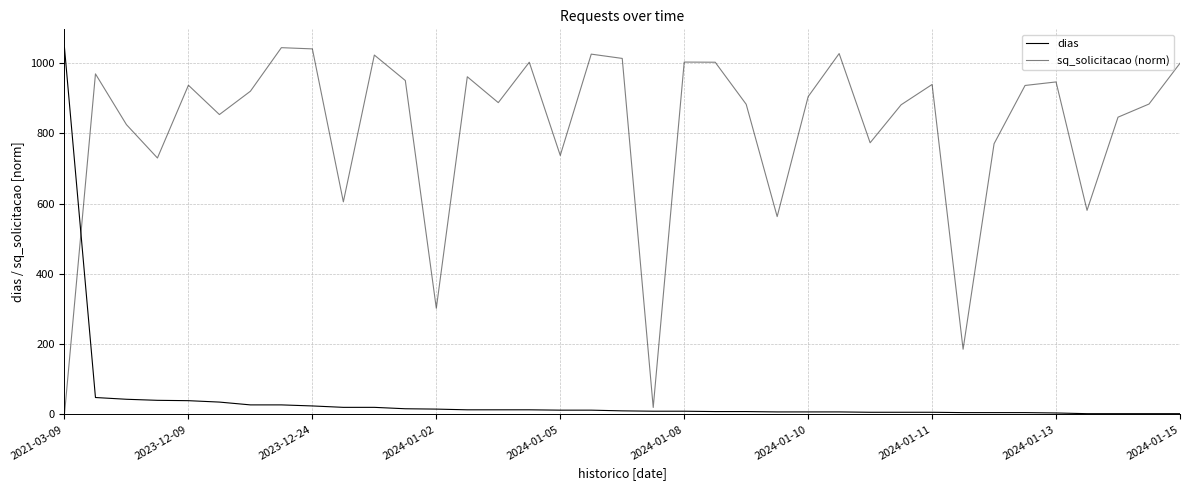

Does the chart have visible grid lines?

Yes